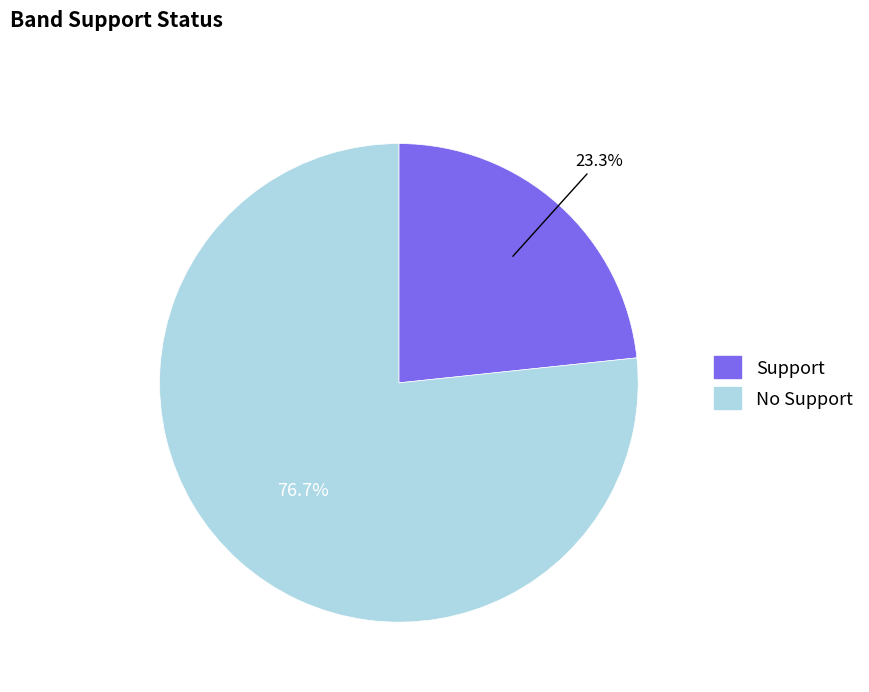

What percentage is the Support slice, to the nearest percent?

23%